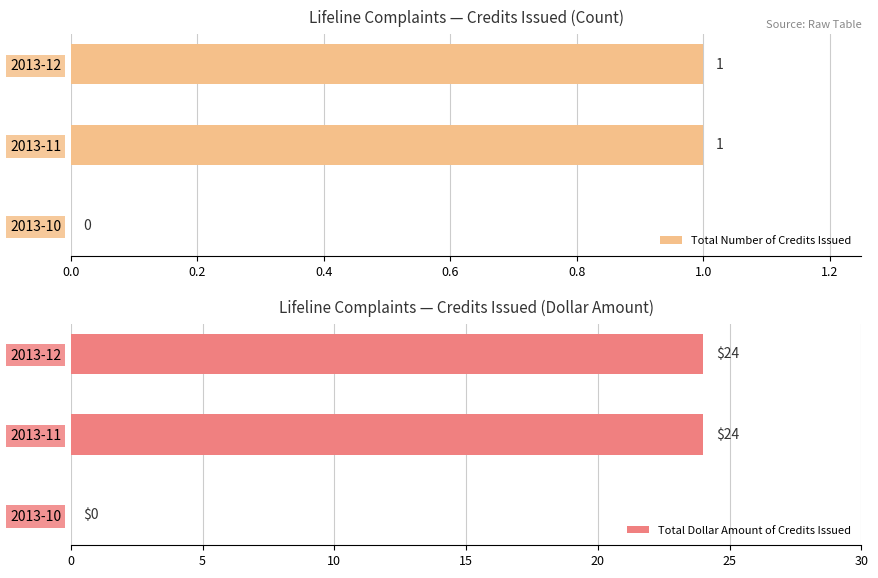

How many values in Total Dollar Amount of Credits Issued are above zero?

2